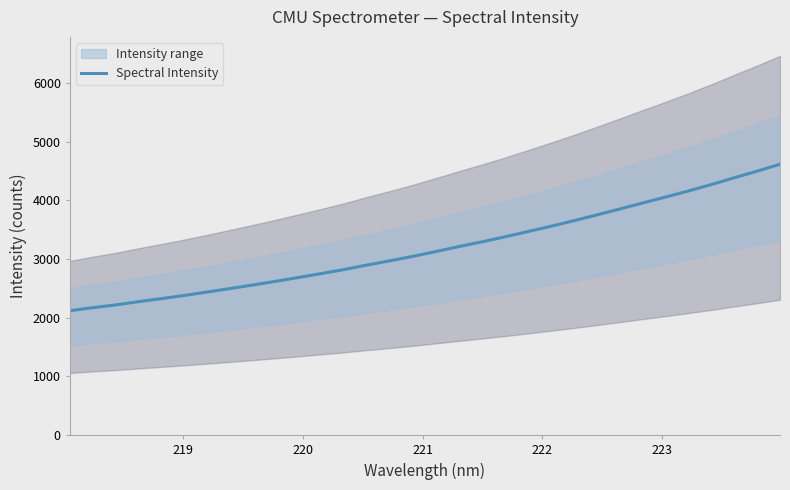

How many categories are shown in the chart?

32